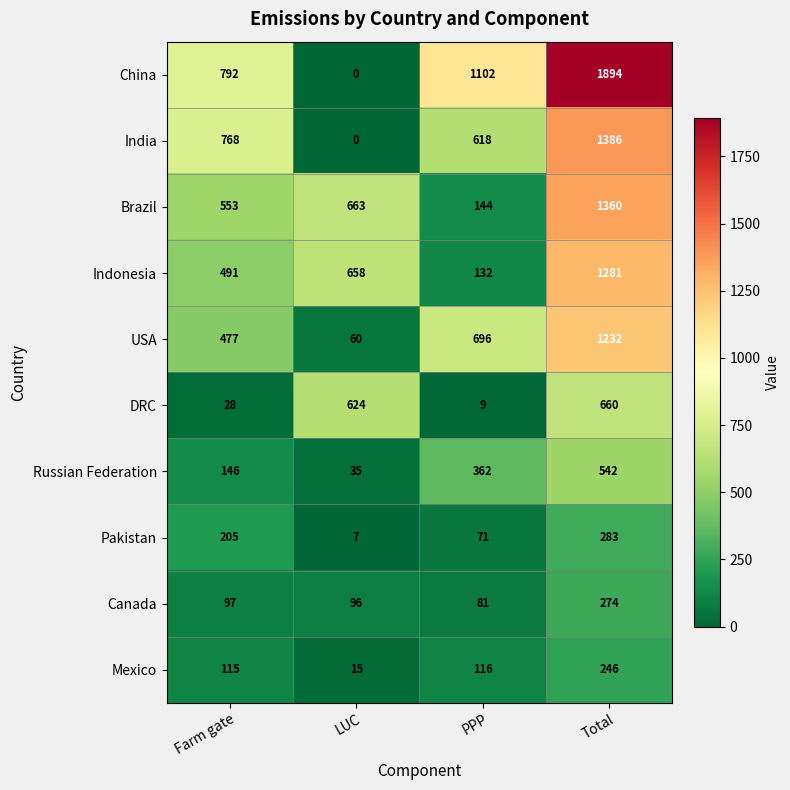

What is the average value of the Russian Federation series?

271